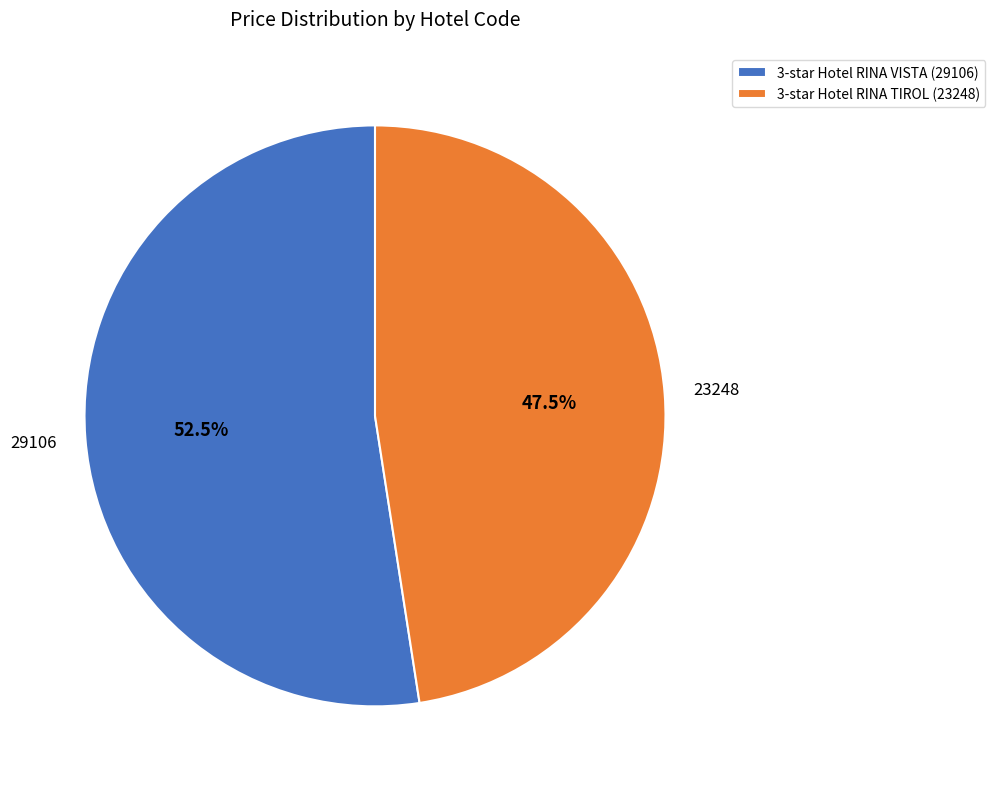

Which slice is the largest?

3-star Hotel RINA VISTA (29106)